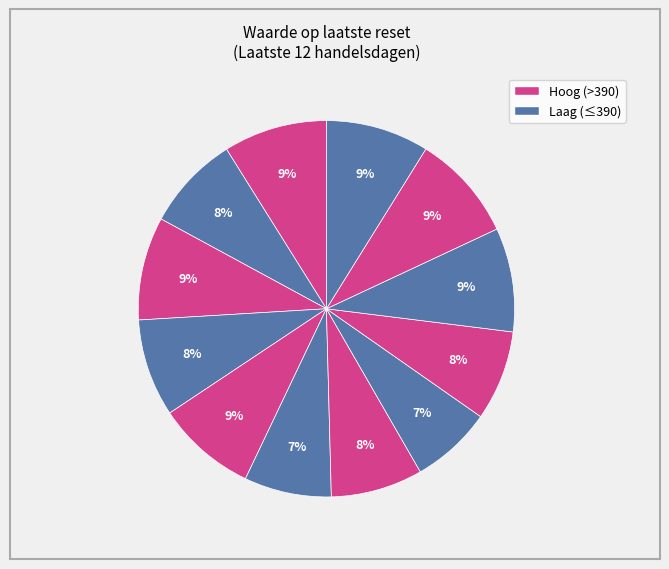

To the nearest percent, what is the difference between the largest and smallest slice percentages?

2%